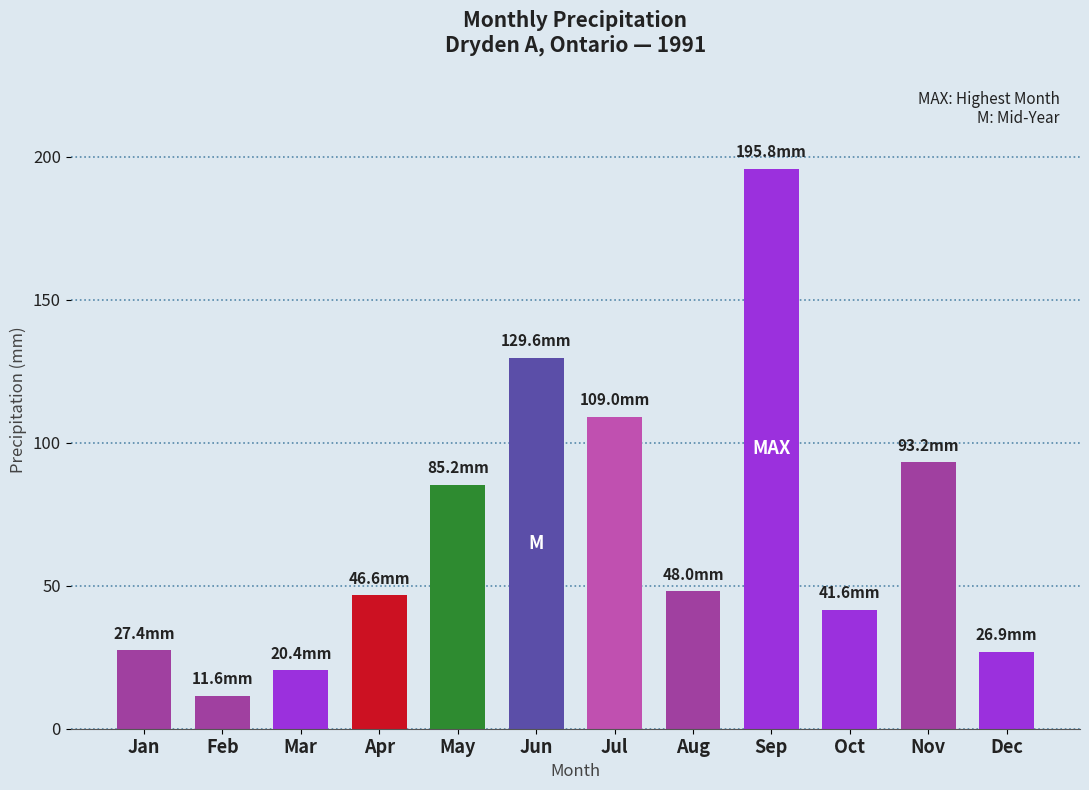

Where is the data nearest to the value 103?

Jul